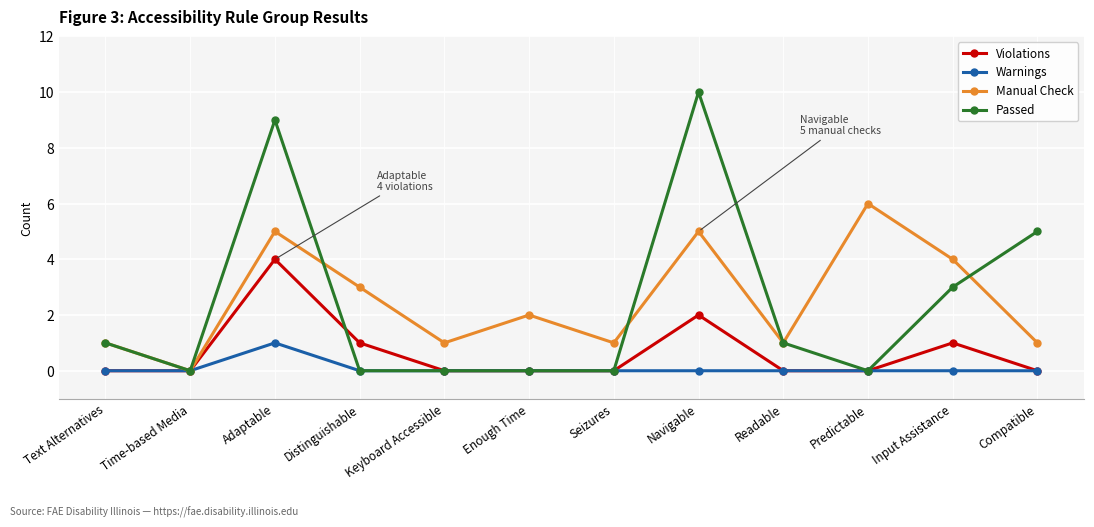

List the series in order of their peak value, highest first.

Passed, Manual Check, Violations, Warnings